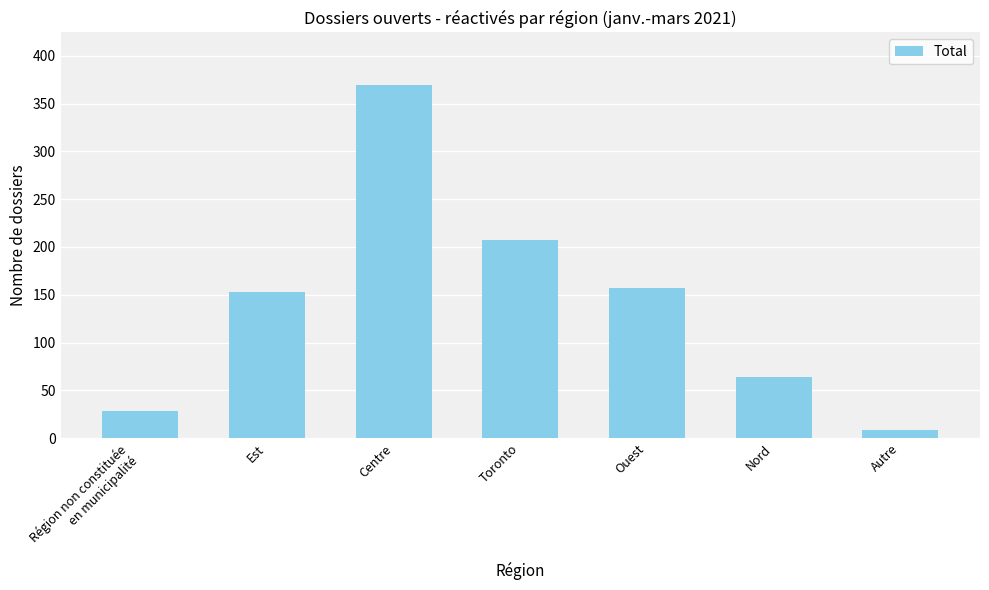

What is the value of the 4th bar from the left?

207